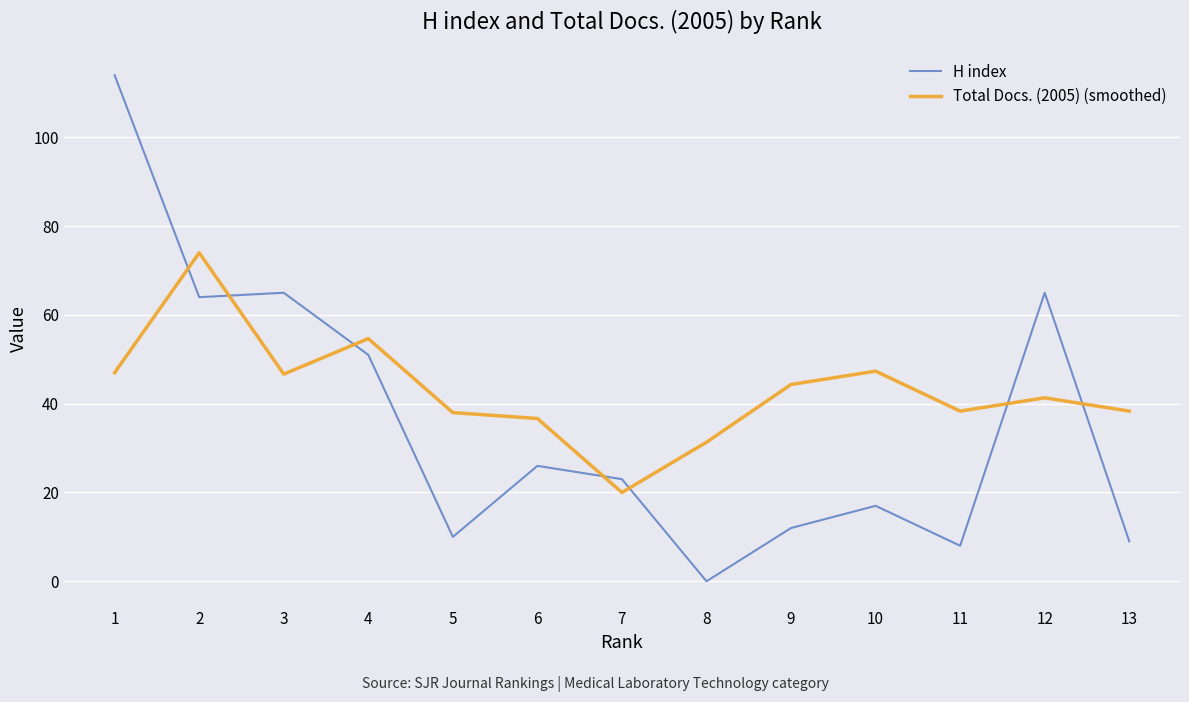

Where do H index and Total Docs. (2005) (smoothed) first cross each other?

1 and 2